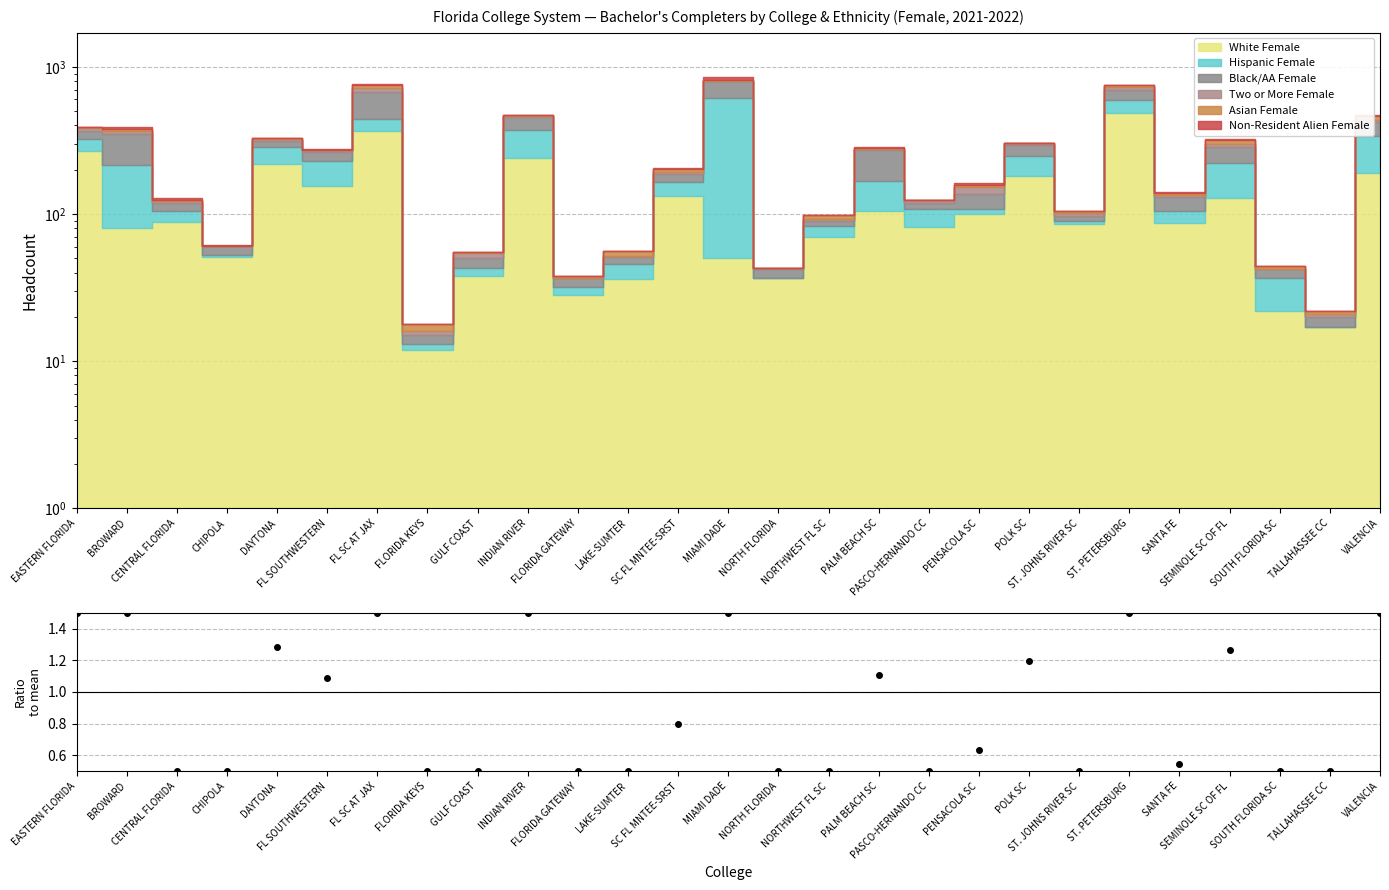

What is the value of the 16th point from the left?

0.5